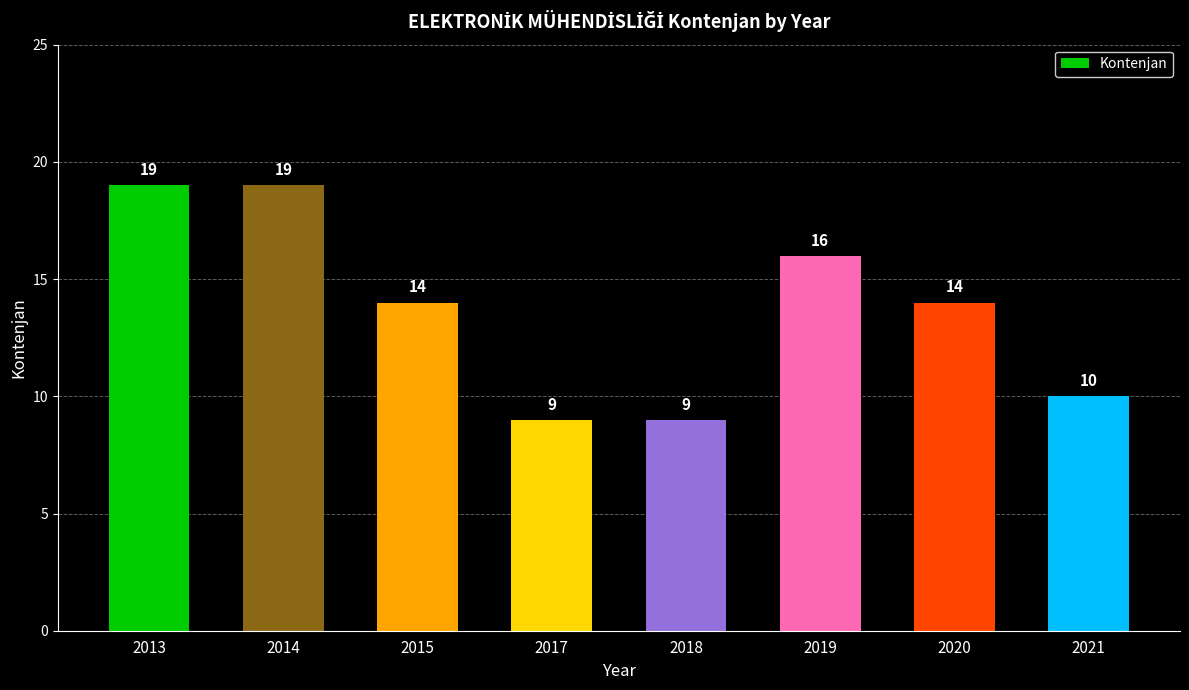

What is the approximate value at 2018, to the nearest 5?

10